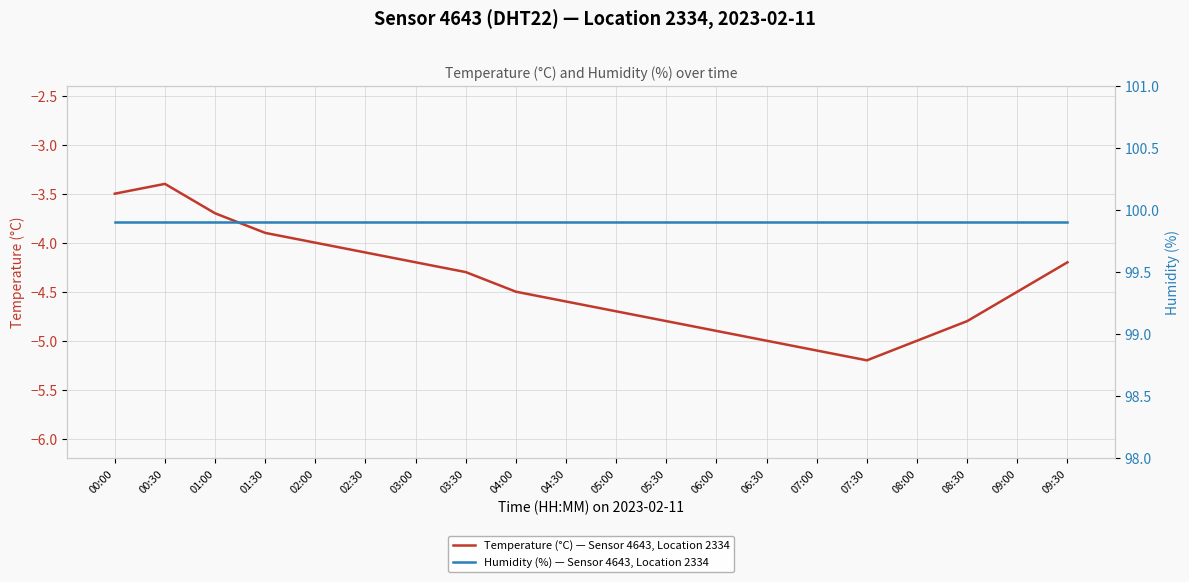

Is it true that Humidity (%) — Sensor 4643, Location 2334 equals 166.0 at 04:30?

False